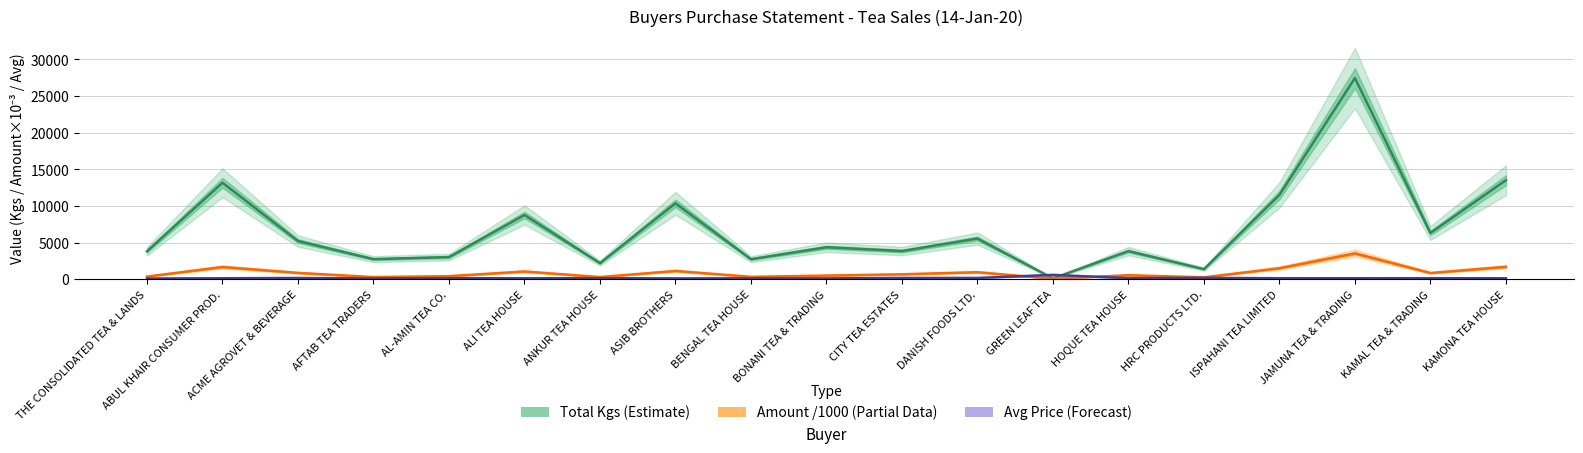

True or false: Total Kgs (Estimate) has more than 2 interior local peaks.

True